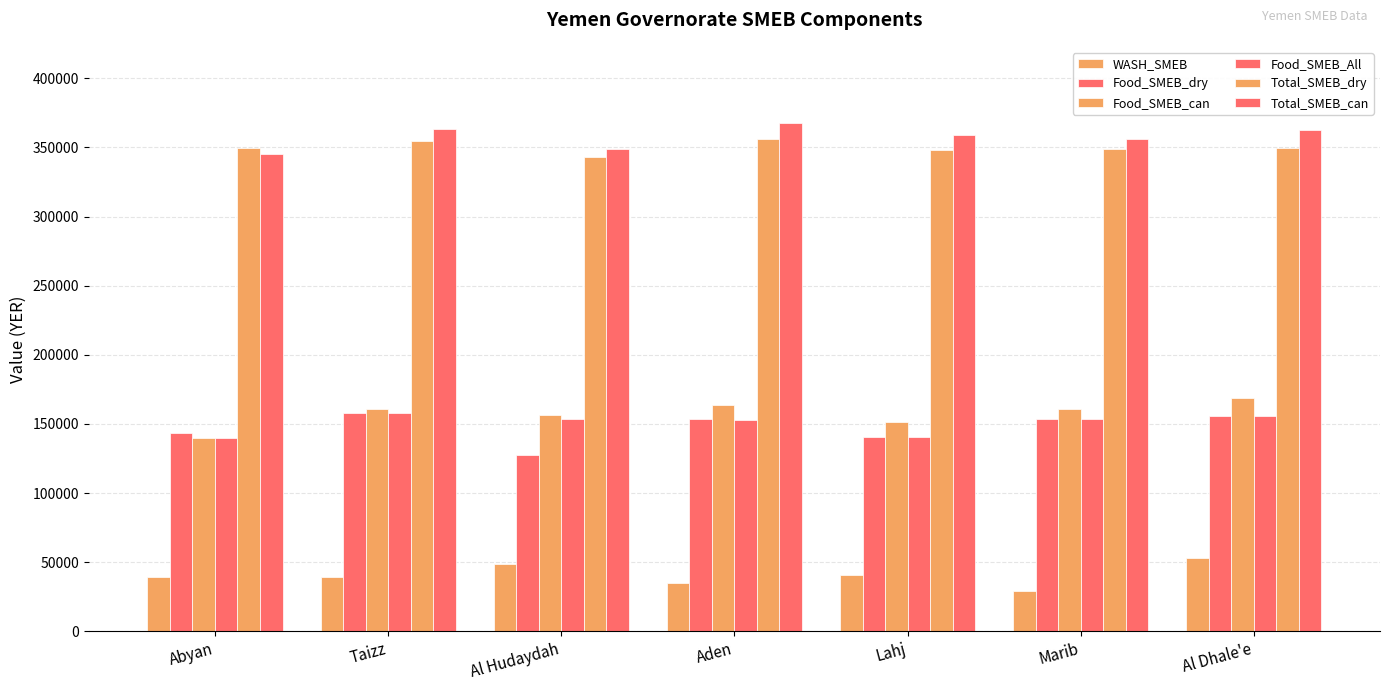

How many data points in Total_SMEB_can are less than 358896?

3